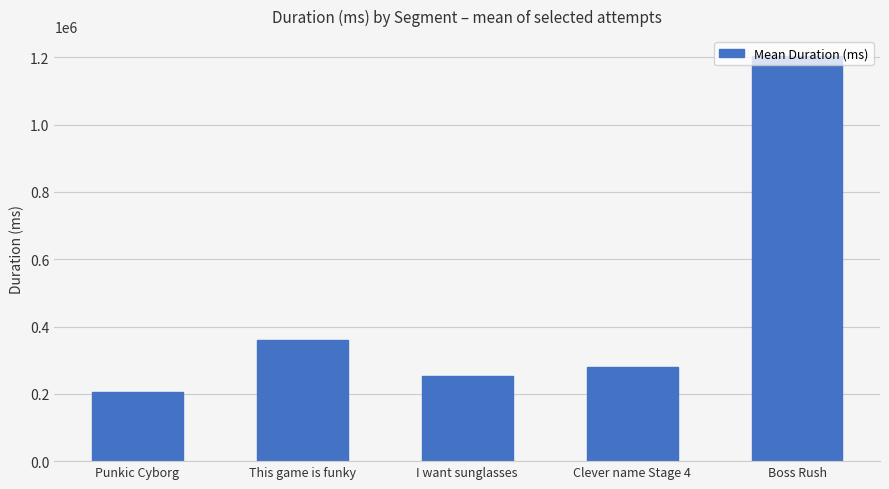

Reading right to left, what are all the values shown in this chart?

Boss Rush=1203158.3	Clever name Stage 4=278684.8	I want sunglasses=252930.7	This game is funky=360791.8	Punkic Cyborg=204821.2